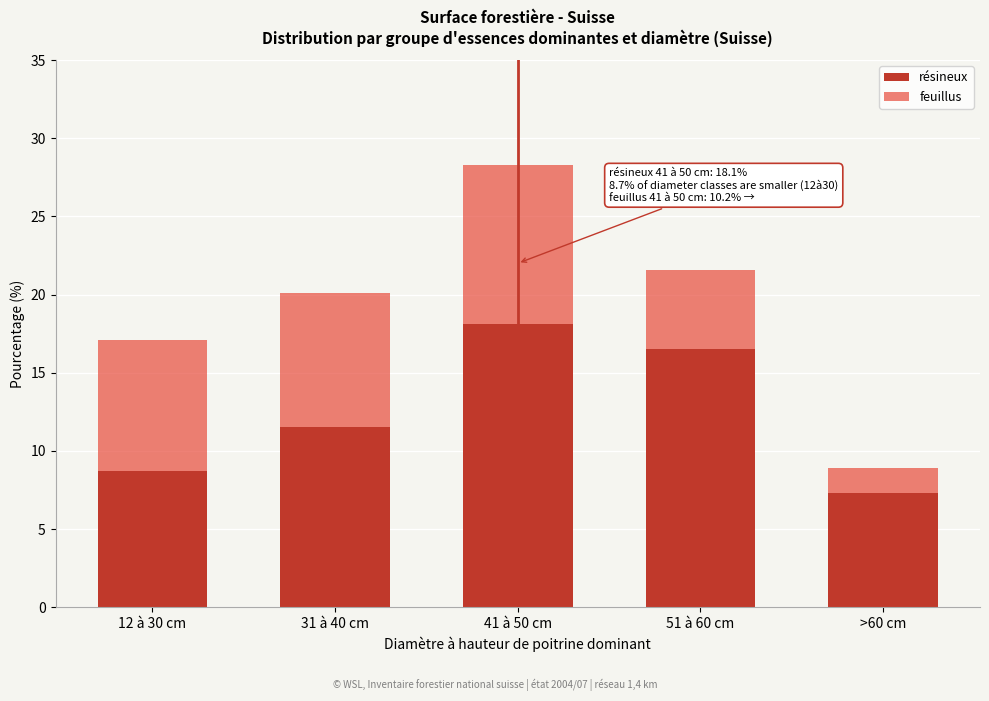

Reading right to left, what are the values for résineux?

7.3	16.5	18.1	11.5	8.7